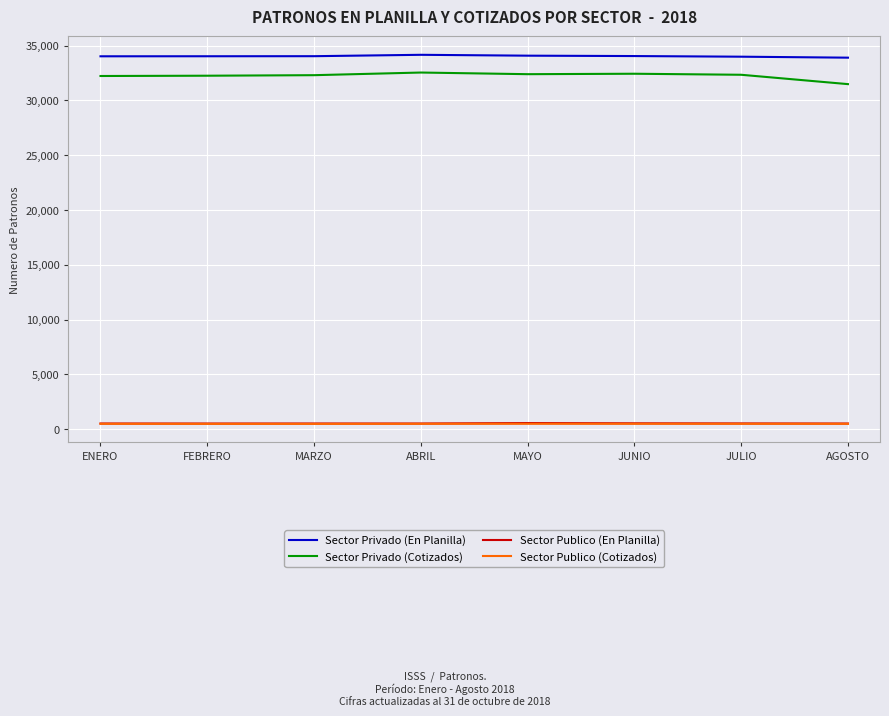

What position from the right is MARZO?

6